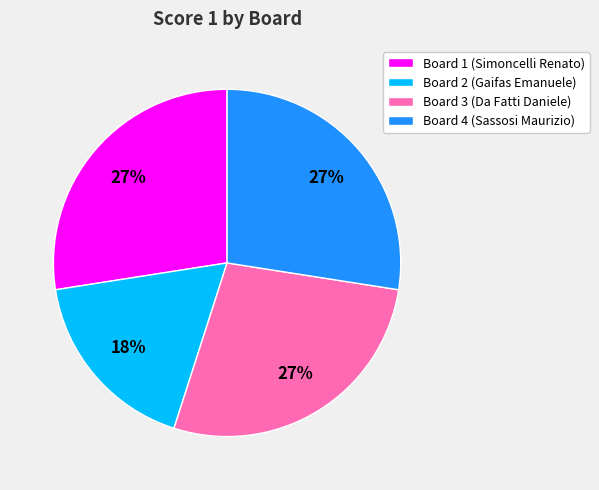

Is it true that Board 1 (Simoncelli Renato) is 27% of the pie?

True